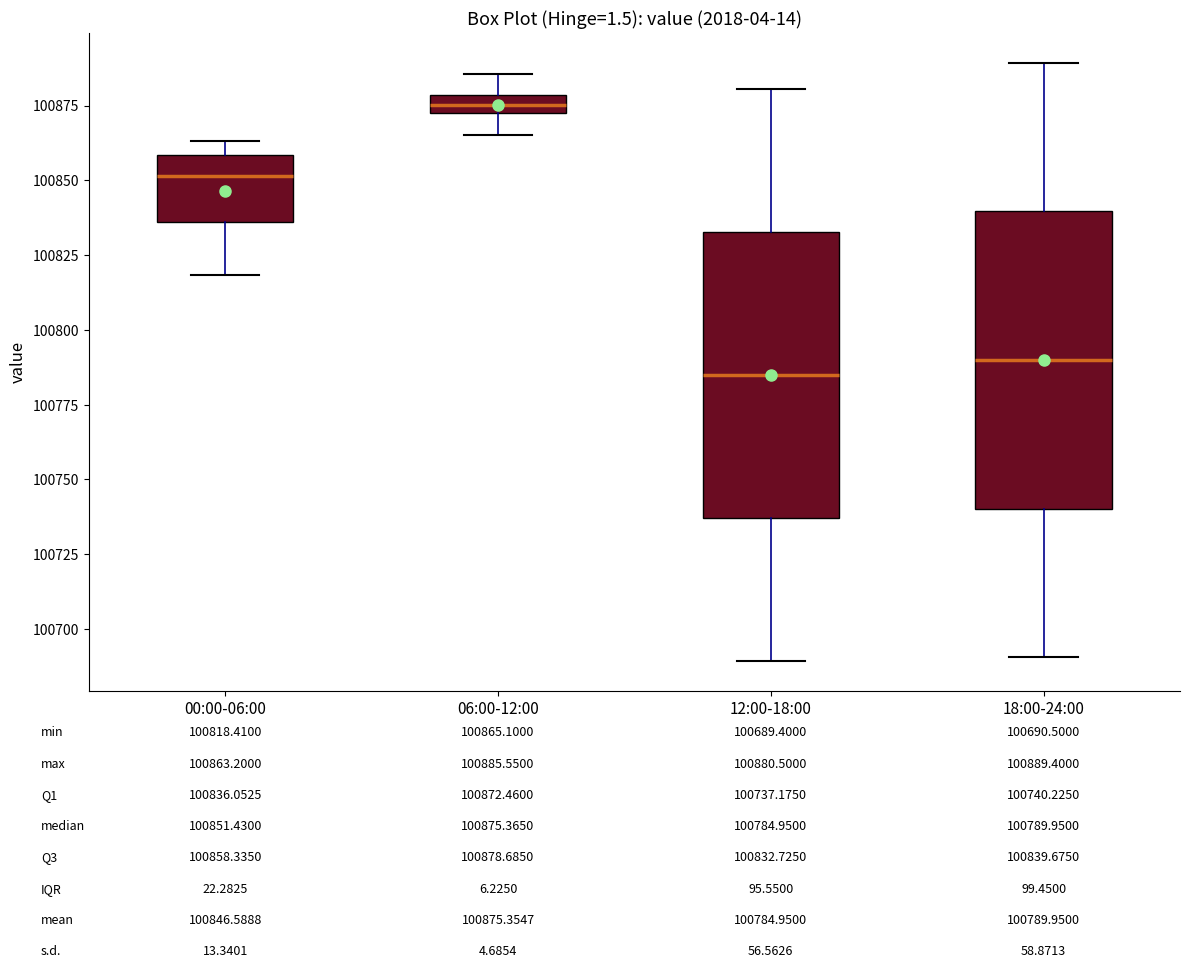

Which box has the lowest median line?

12:00-18:00